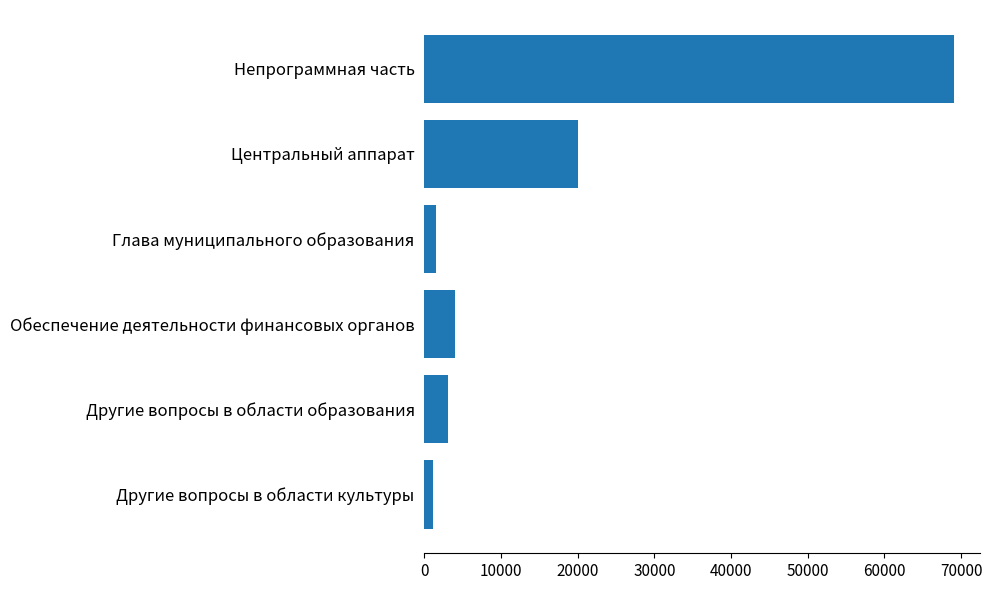

What is the average value?

16460.6